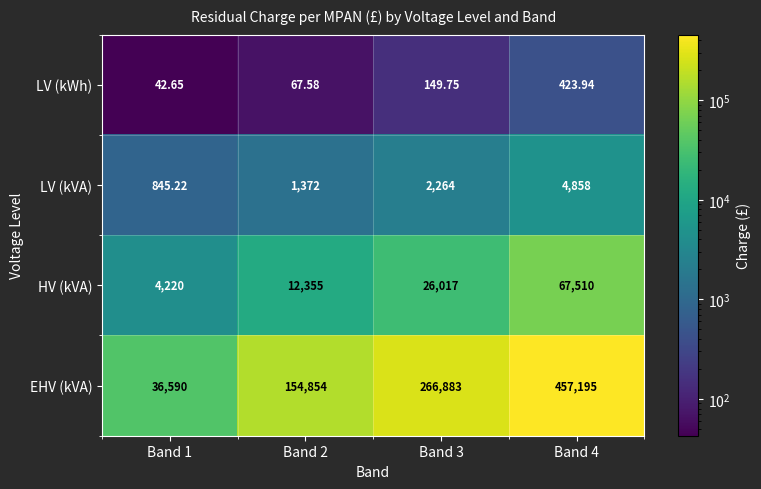

Rank the series by their maximum value, from highest to lowest.

EHV (kVA), HV (kVA), LV (kVA), LV (kWh)